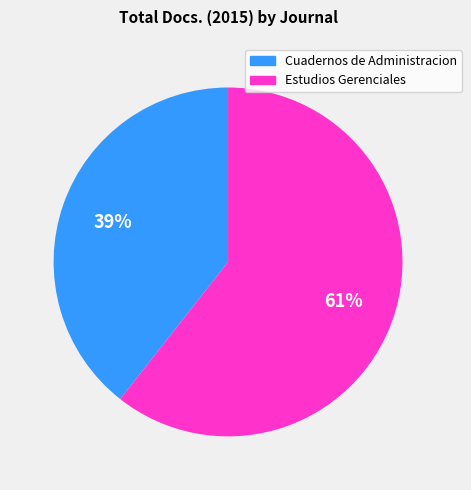

Count the number of slices in the pie.

2